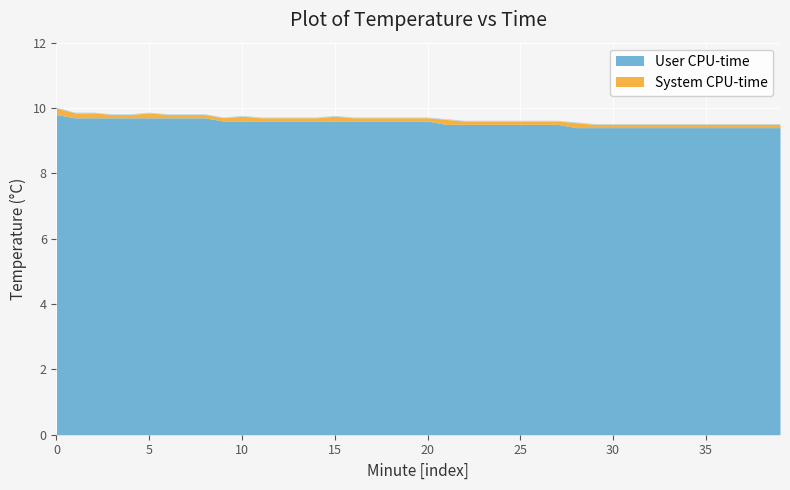

What value does the data have at 39?

9.5